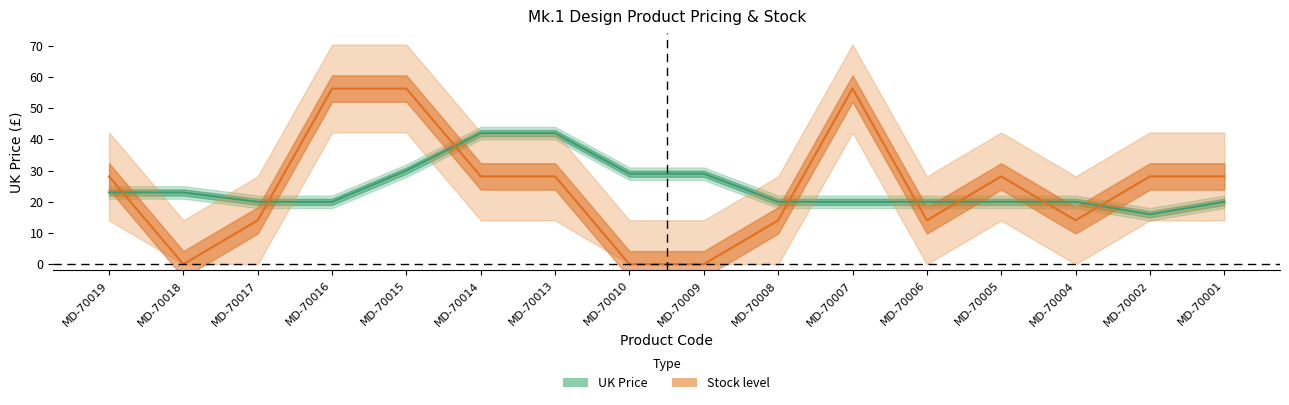

Where is the data nearest to the value 28?

MD-70010